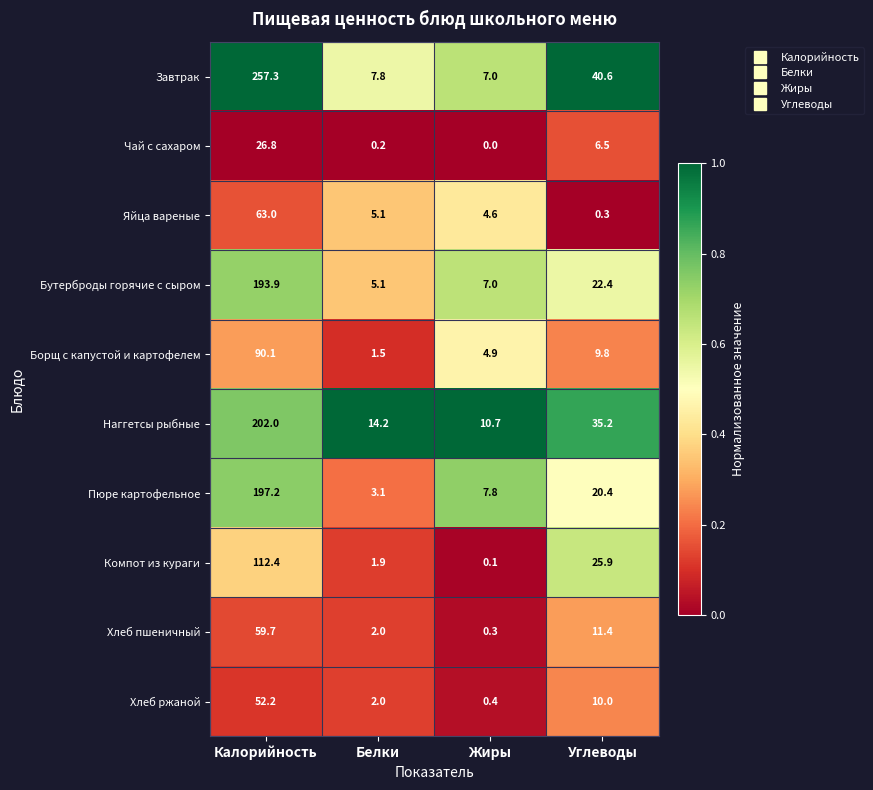

At which category does the chart reach its peak across all series?

Калорийность